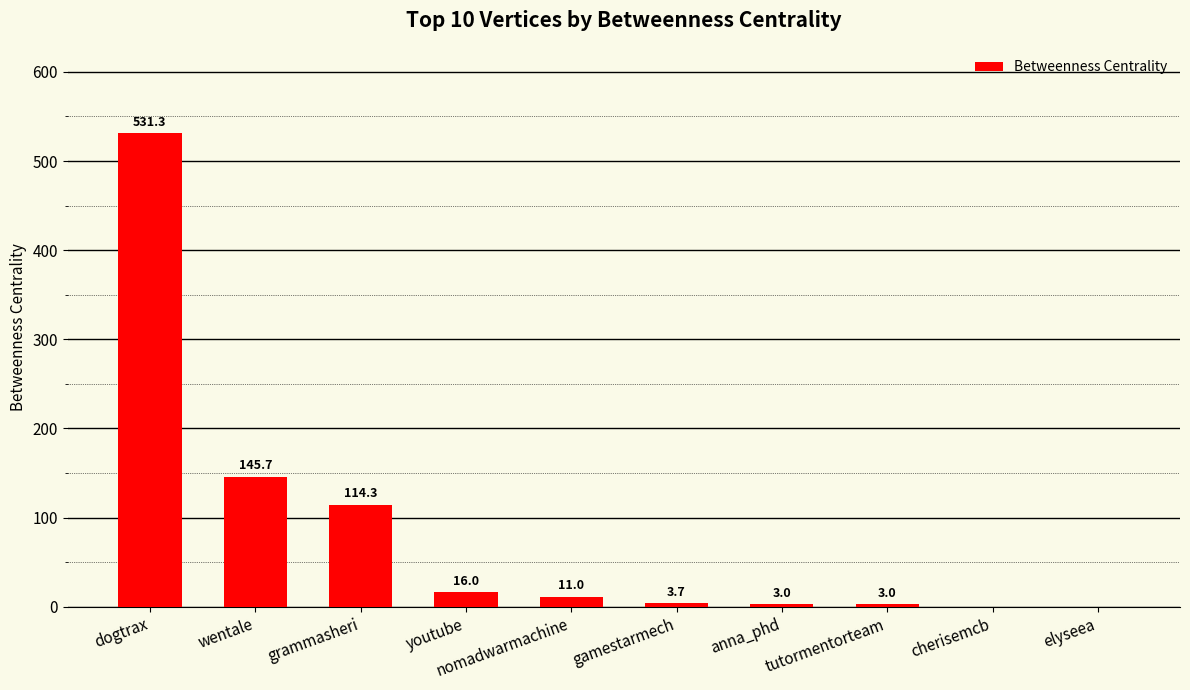

Reading left to right, what are all the values shown in this chart?

dogtrax=531.3	wentale=145.7	grammasheri=114.3	youtube=16.0	nomadwarmachine=11.0	gamestarmech=3.7	anna_phd=3.0	tutormentorteam=3.0	cherisemcb=0.0	elyseea=0.0